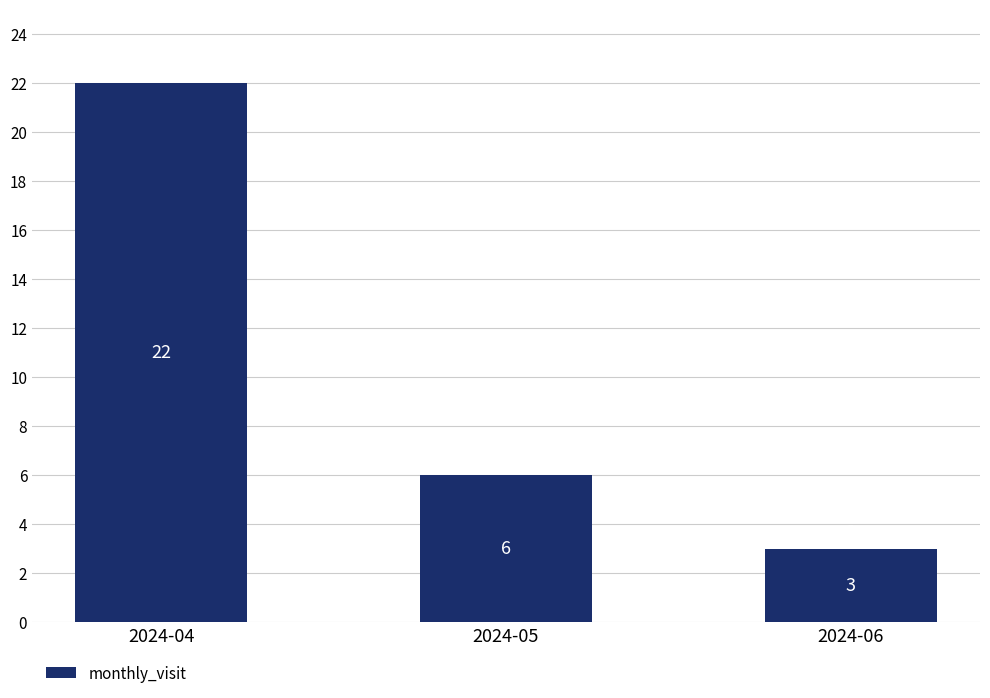

What is the maximum value shown in the chart?

22